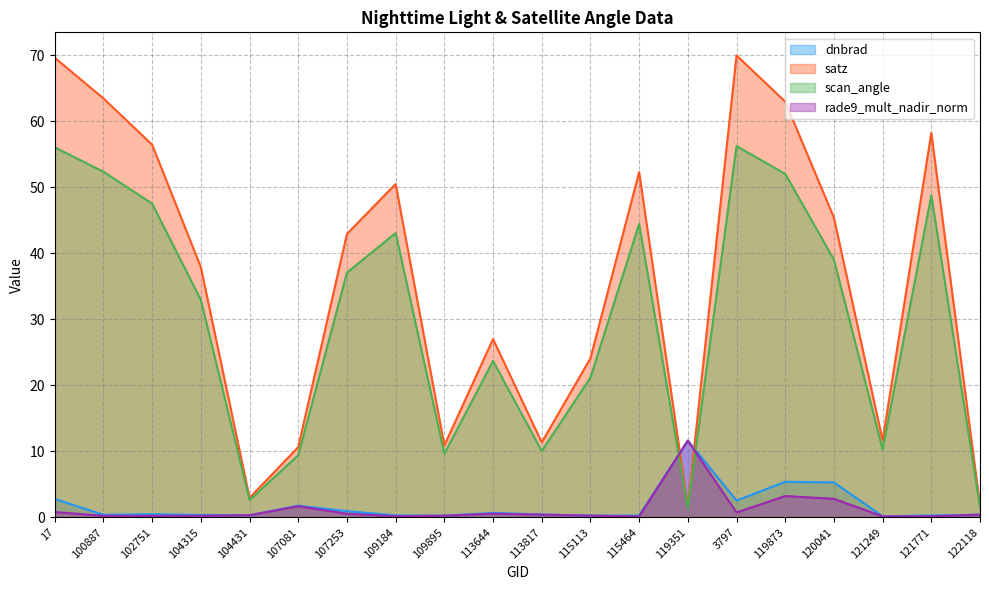

At which category does scan_angle reach its first local valley?

104431